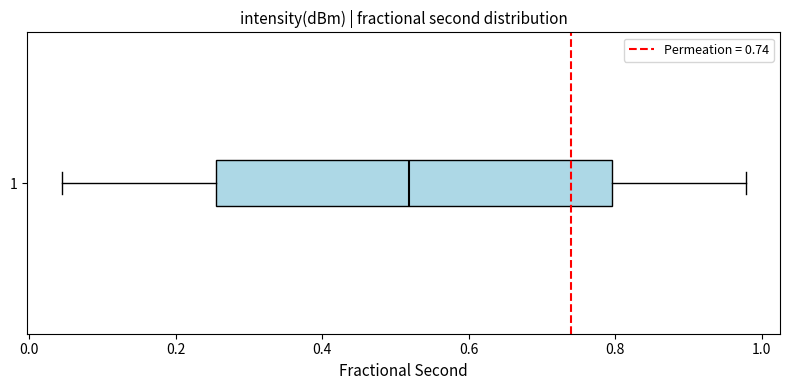

Read this box plot against the x-axis: the position of the median line, the range covered by the box, and the ends of both whiskers. The values are not printed on the chart, so give them approximately, as read against the axis.

median 0.52, box 0.26 to 0.80, whiskers 0.04 to 0.98